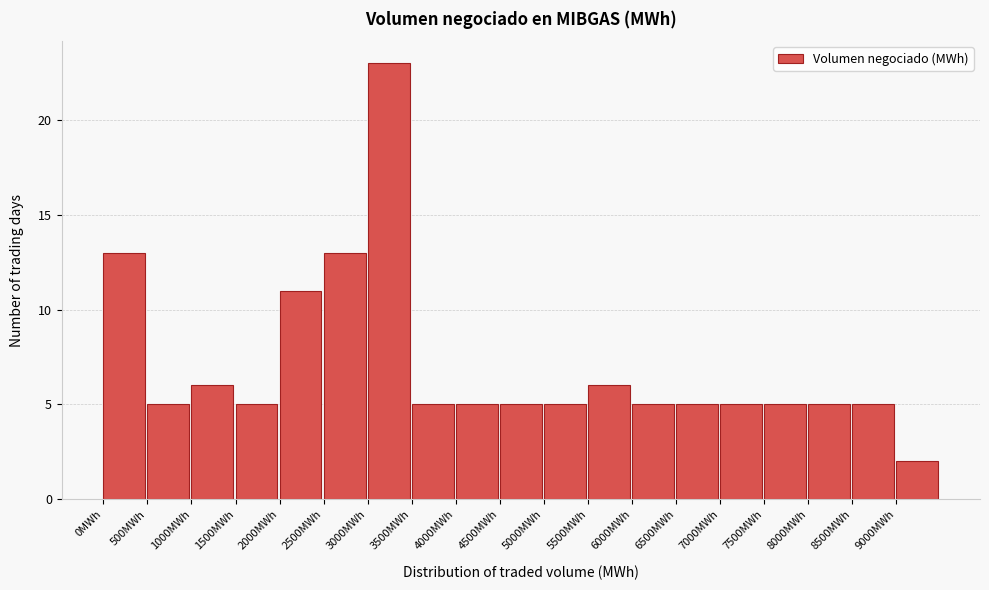

How tall is the bar that spans 2000 to 2500 on the x-axis? The values are not printed on the chart, so give them approximately, as read against the axis.

11